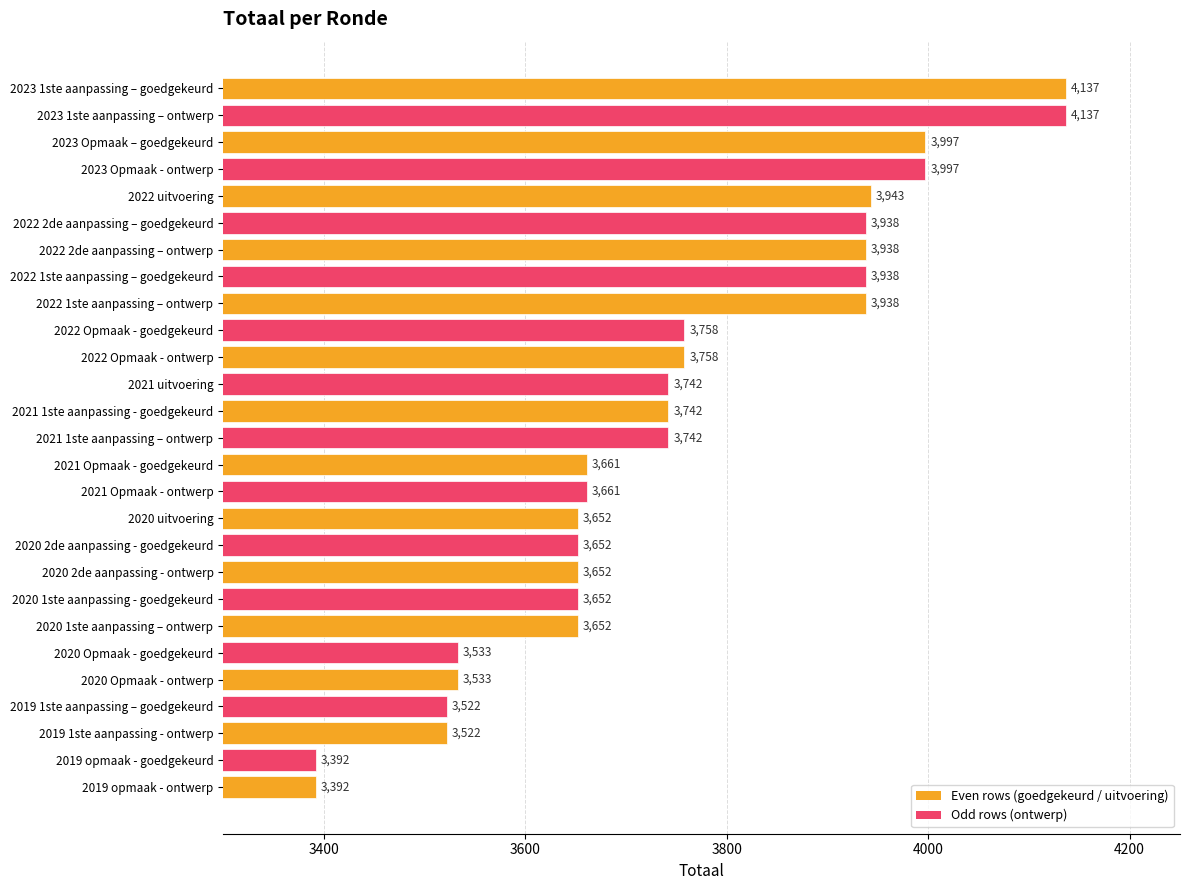

What is the minimum value shown in the chart?

3392